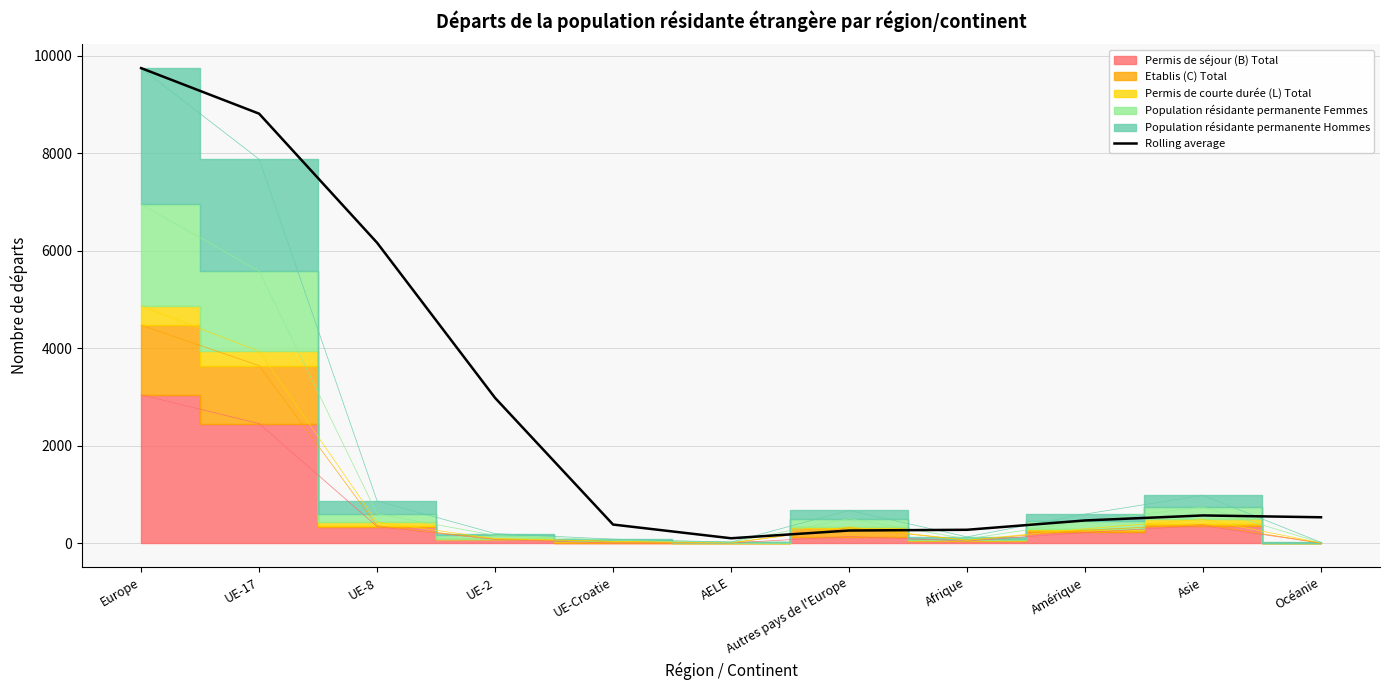

What is the value of the 11th point from the left?

536.7